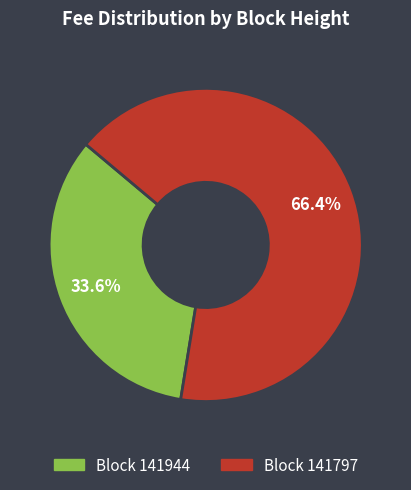

How many slices are in this pie chart?

2